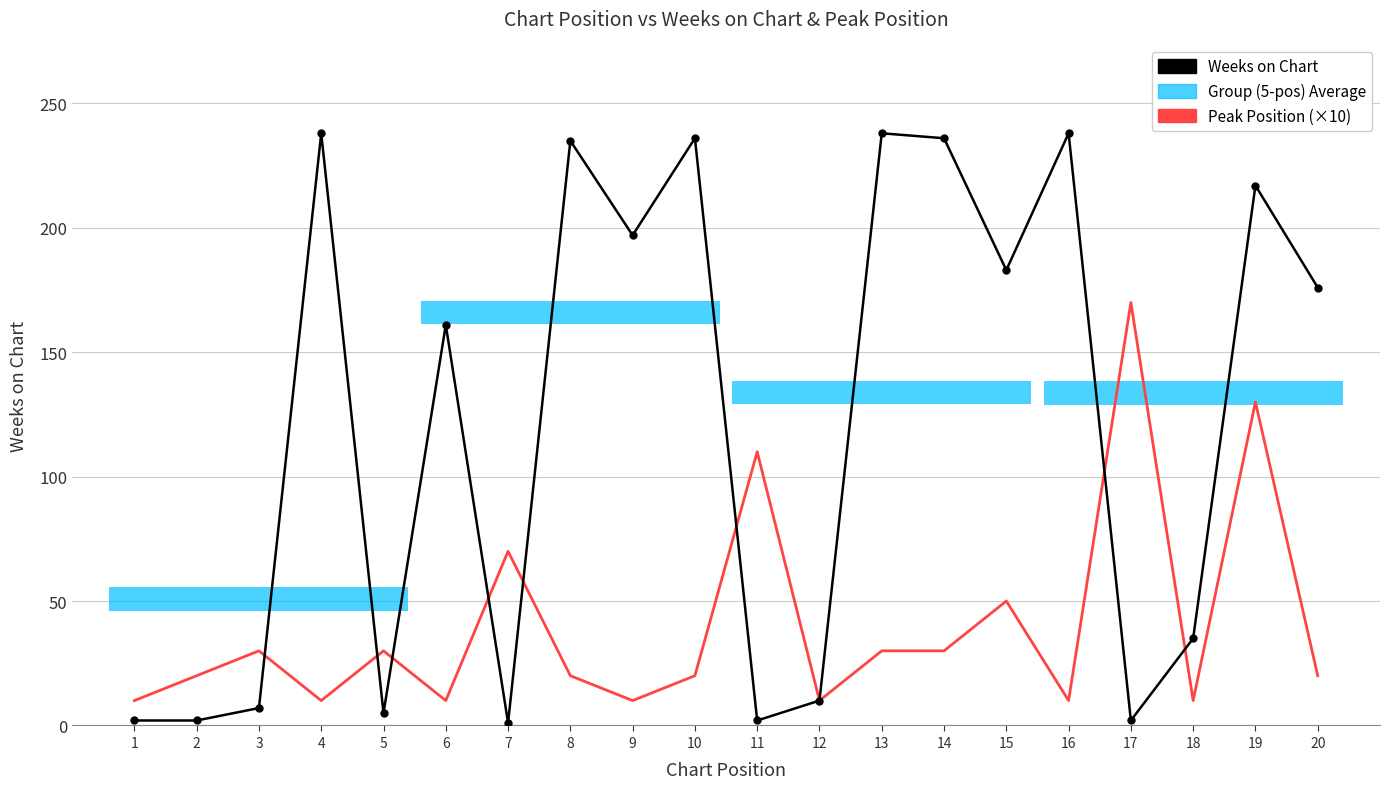

What is the minimum value for Weeks on Chart?

1